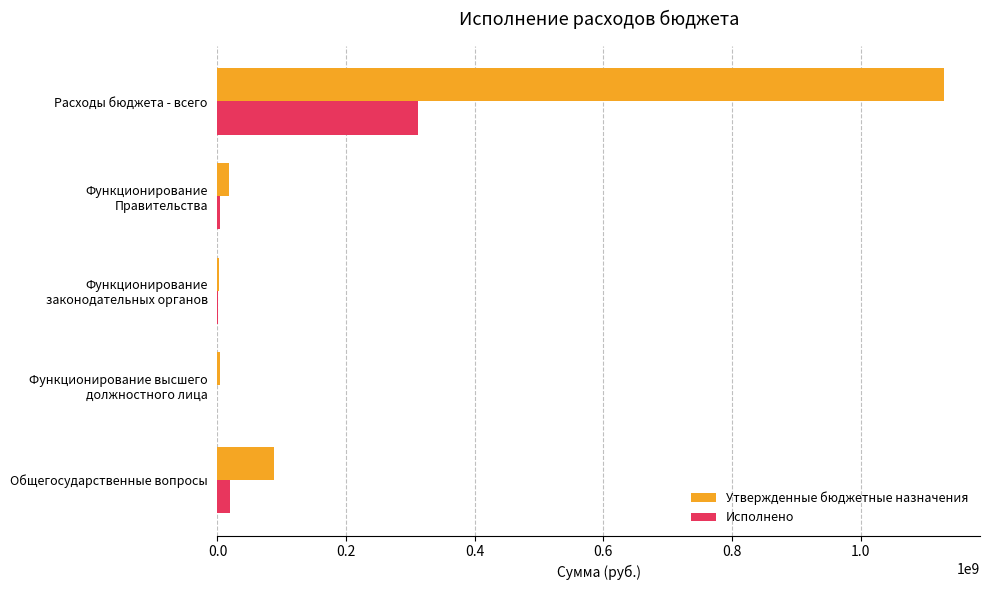

What is the sum of all Исполнено values?

336293602.4